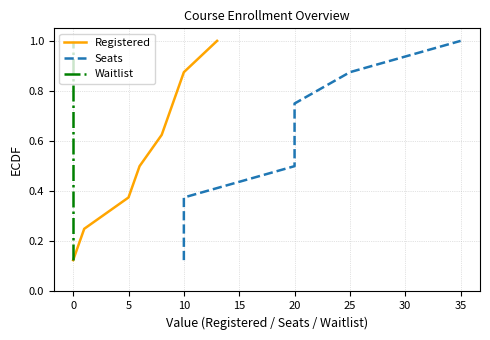

True or false: Seats and Waitlist cross at least once.

False